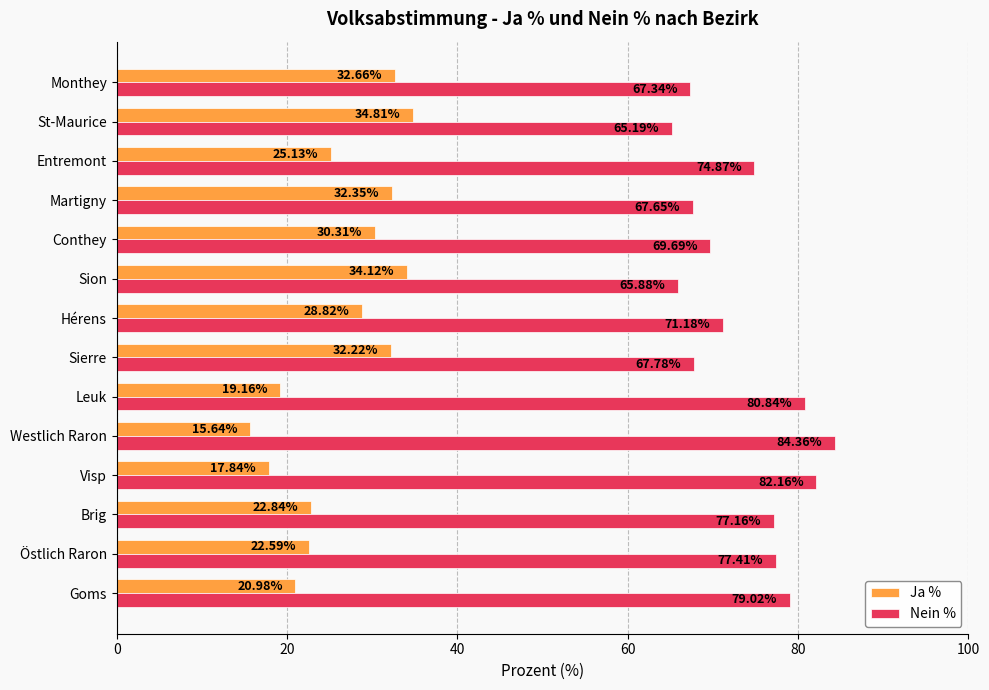

At how many categories does at least one series exceed 35?

14